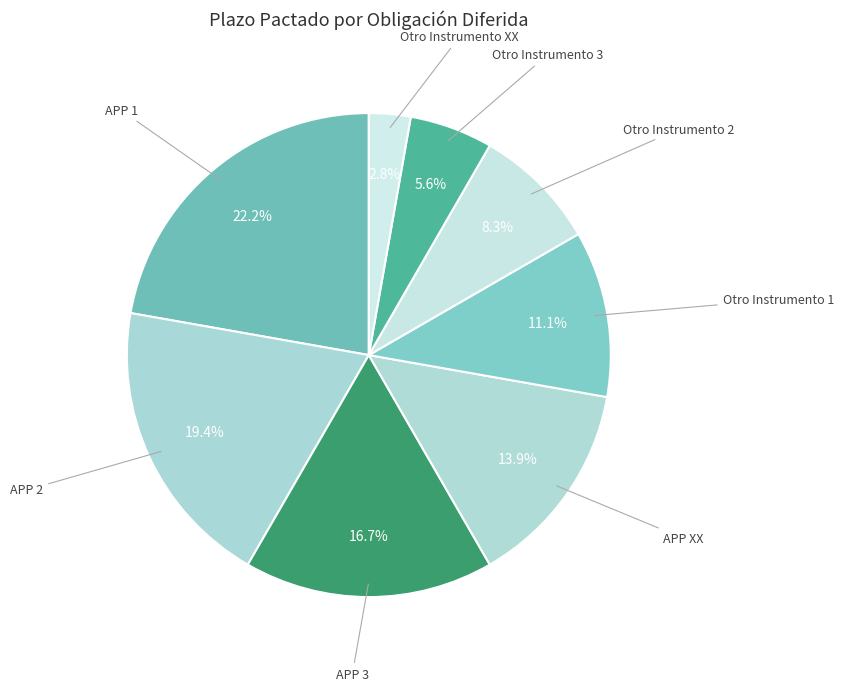

To the nearest percent, what is the difference between the largest and smallest slice percentages?

19%